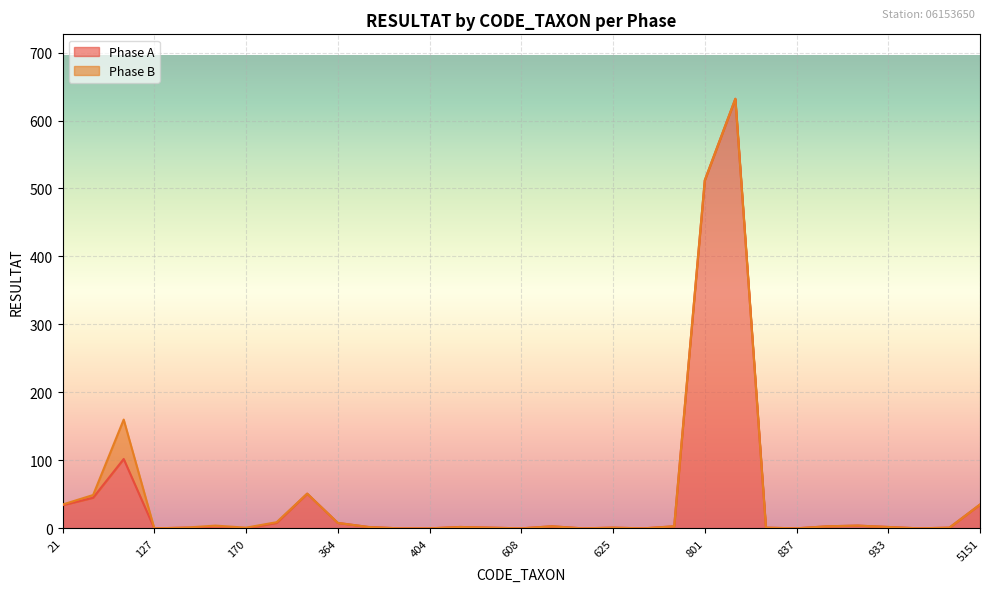

At which label does the data first exceed 2?

21